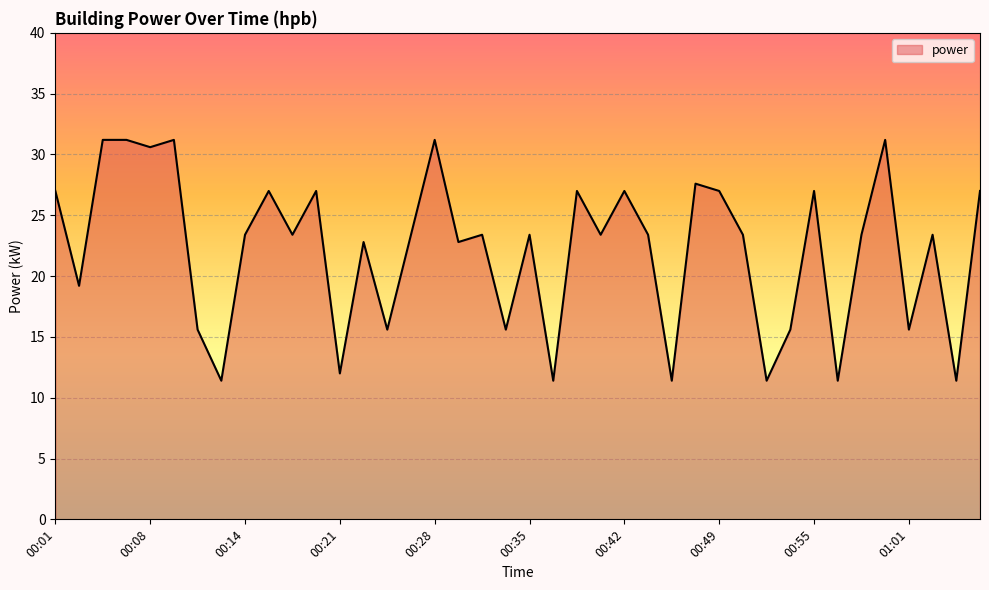

What is the greatest value displayed?

31.2